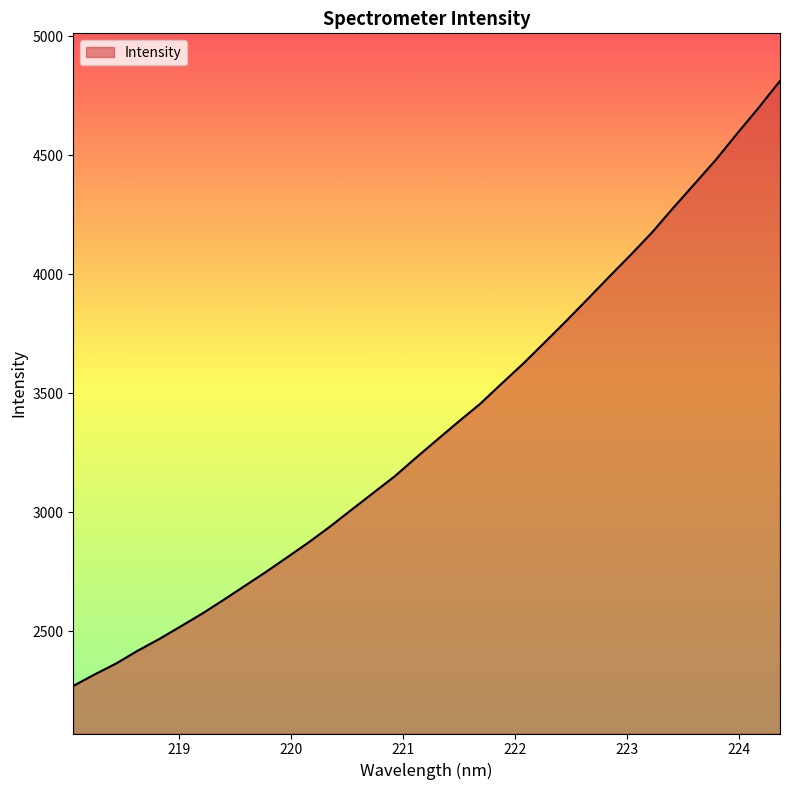

How many lines are shown in the chart?

1